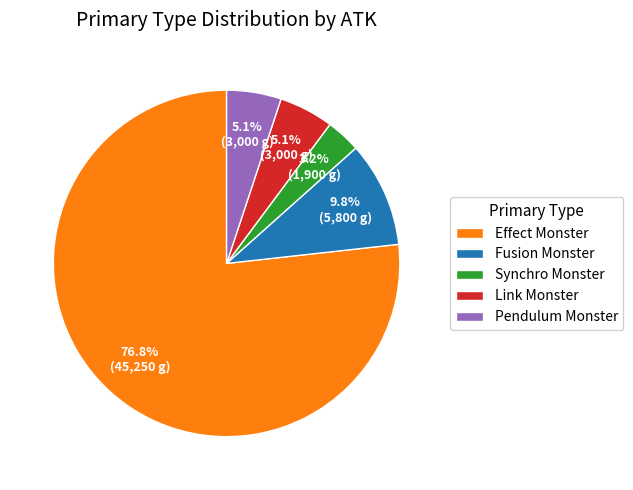

Which slice represents more than half of the pie?

Effect Monster